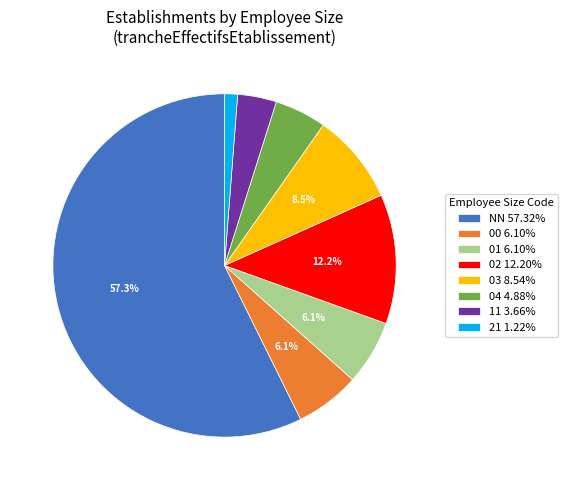

Approximately how many times larger is the value at 04 4.88% compared to 11 3.66%?

1.3